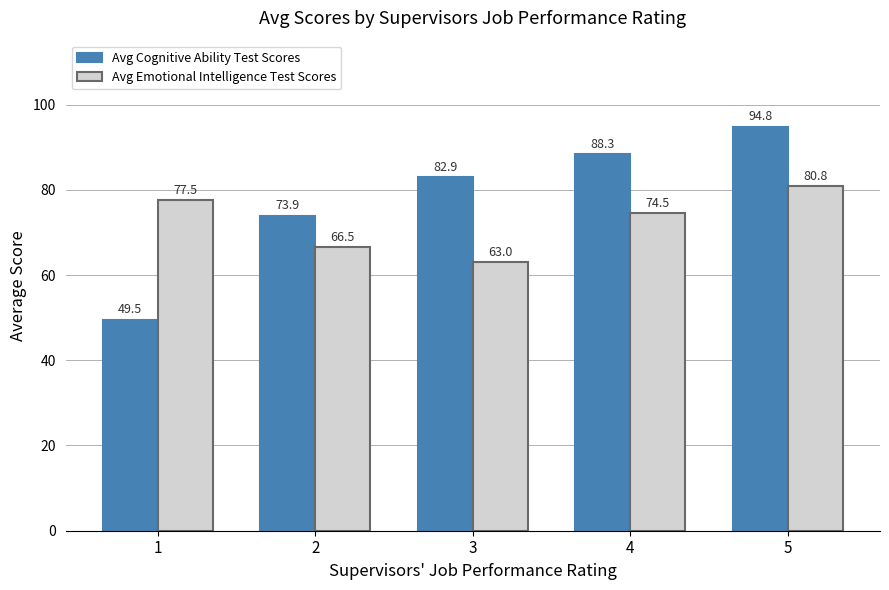

List the series in order of their overall mean, highest first.

Avg Cognitive Ability Test Scores, Avg Emotional Intelligence Test Scores